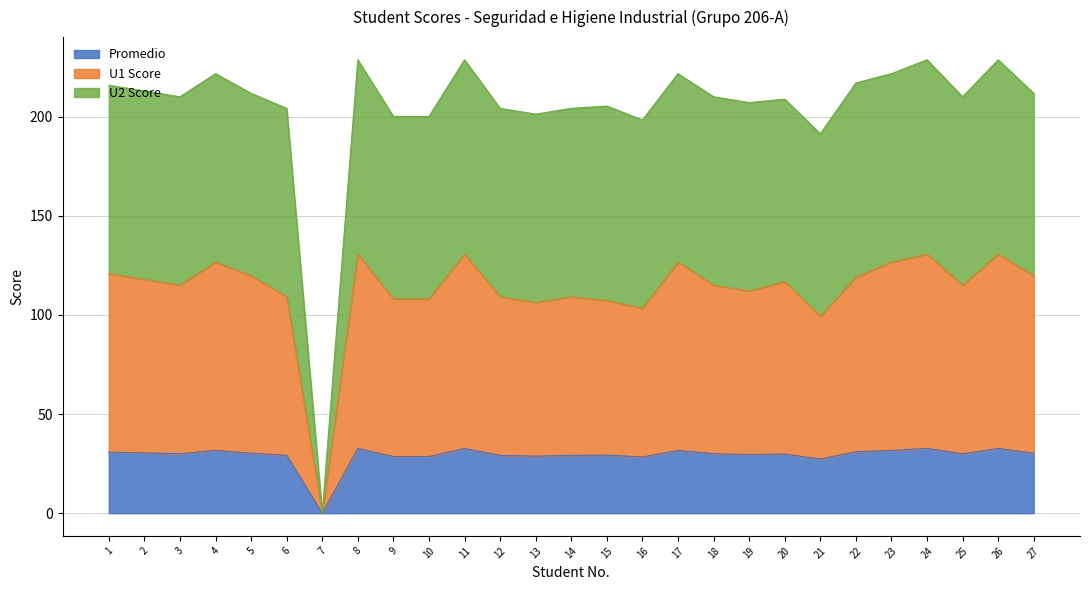

Which category has the highest value across all series?

8